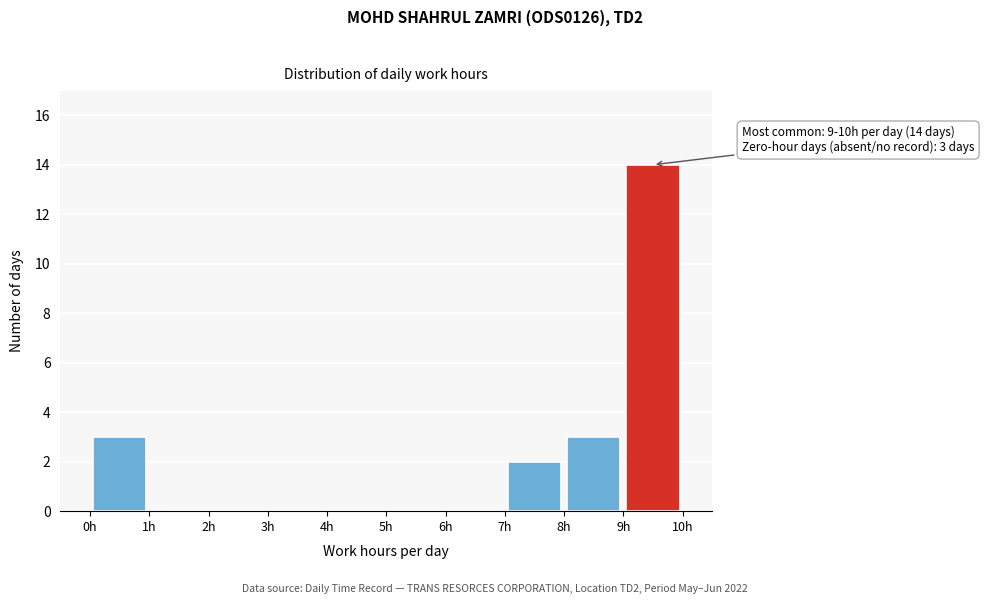

Over which range of the x-axis is the bar tallest?

9 to 10